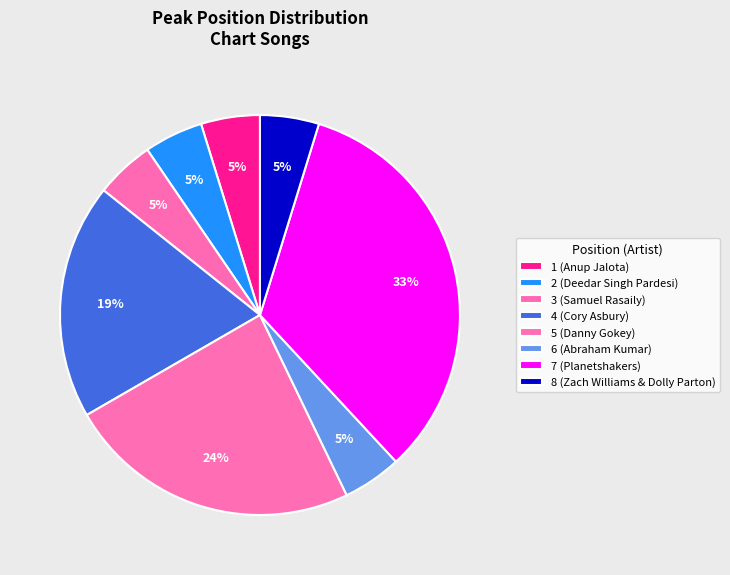

Which slice is the largest?

7 (Planetshakers)